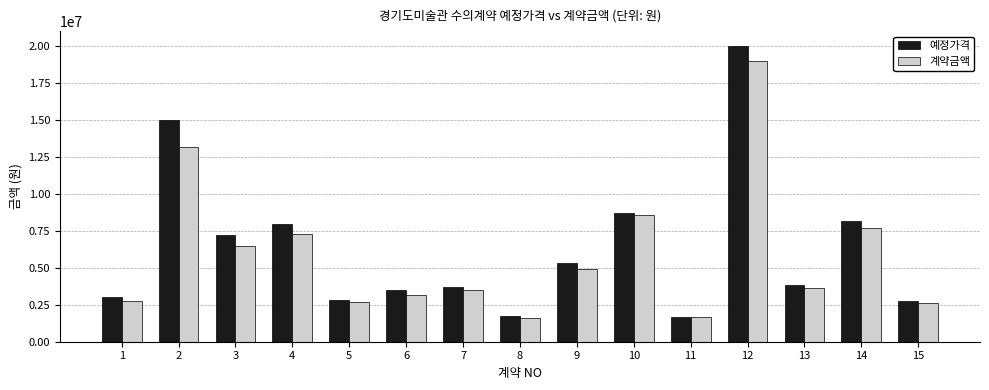

What is the spread (max minus min) of values at 4?

685000